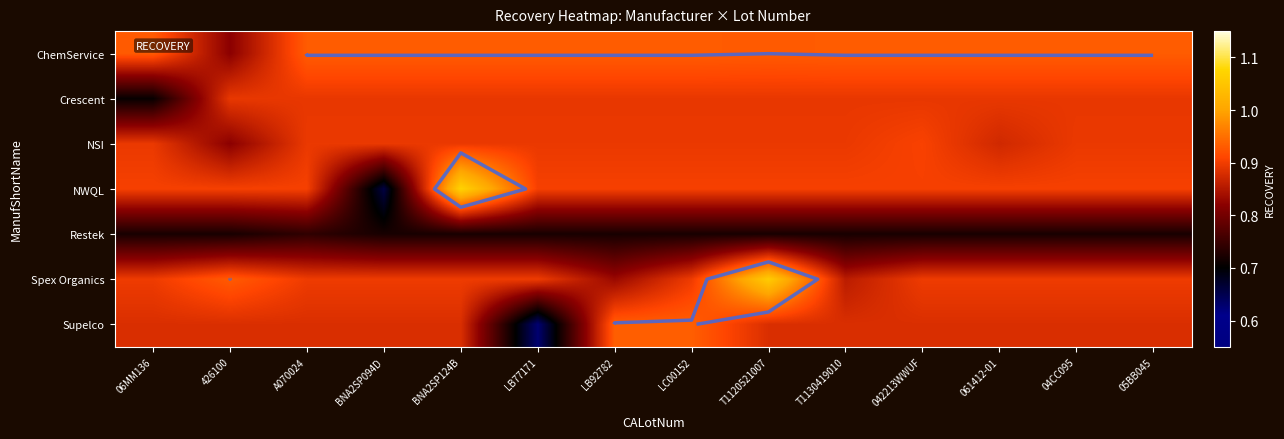

Count the number of data series in this chart.

7